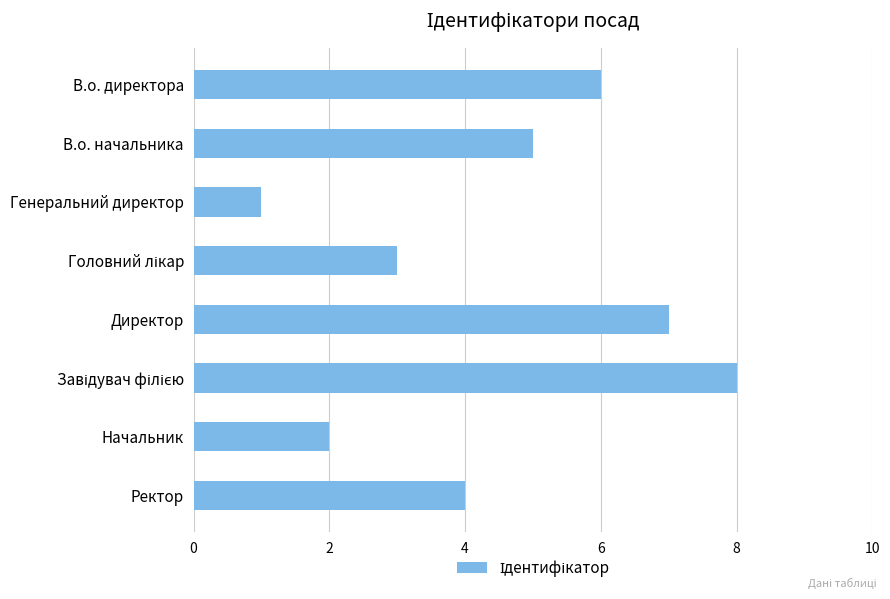

What is the sum of the values at Директор and Генеральний директор?

8